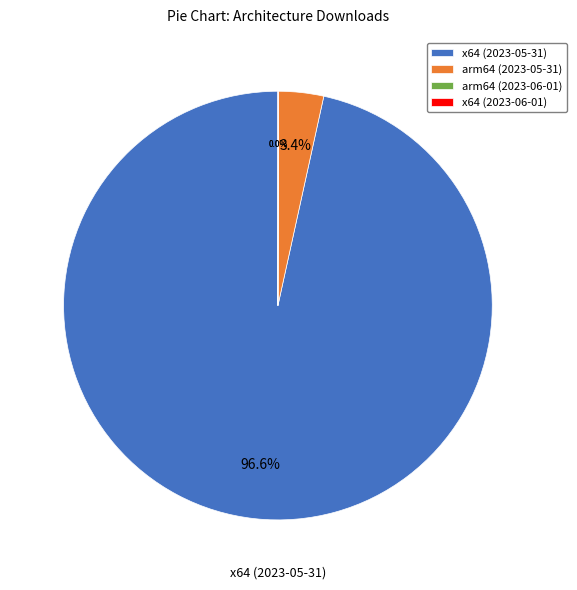

Does any single category account for the majority?

Yes